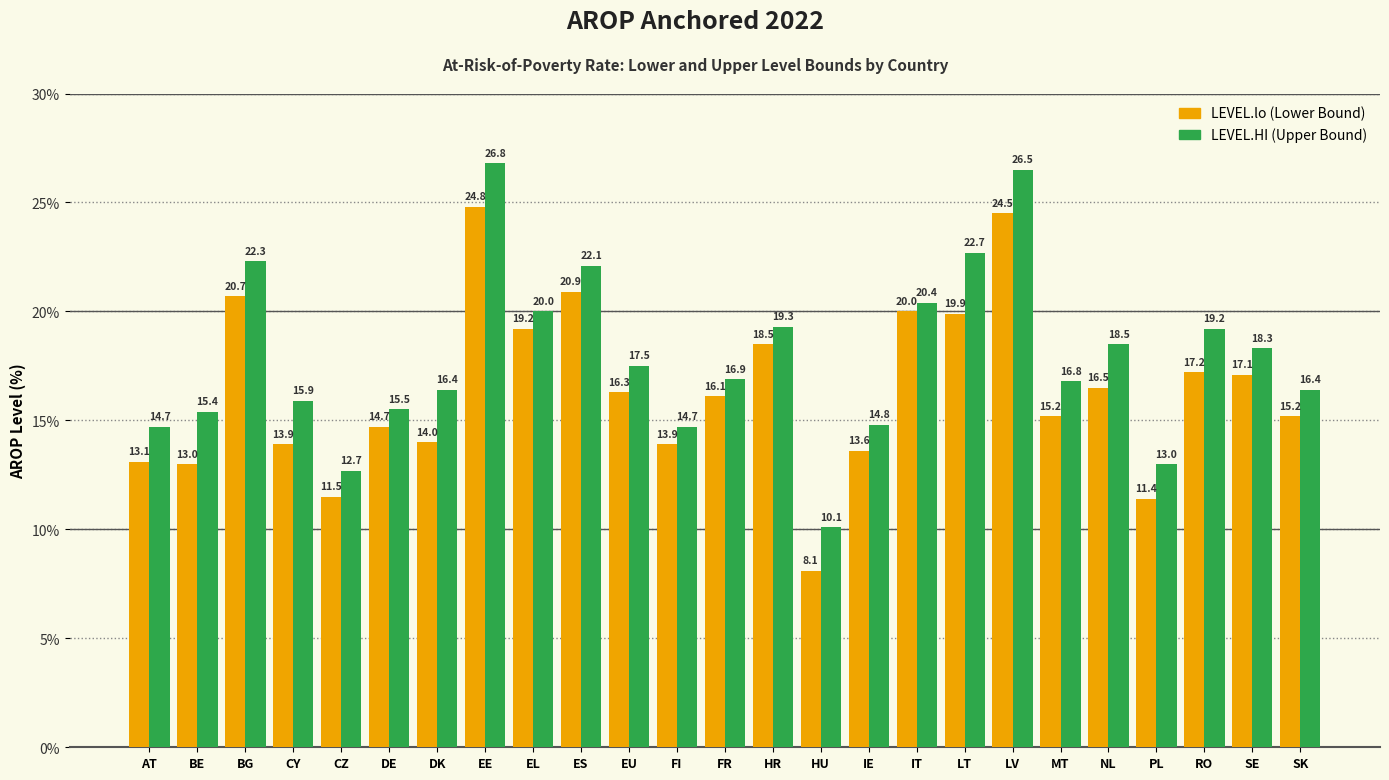

What is the maximum value shown in the chart?

26.8